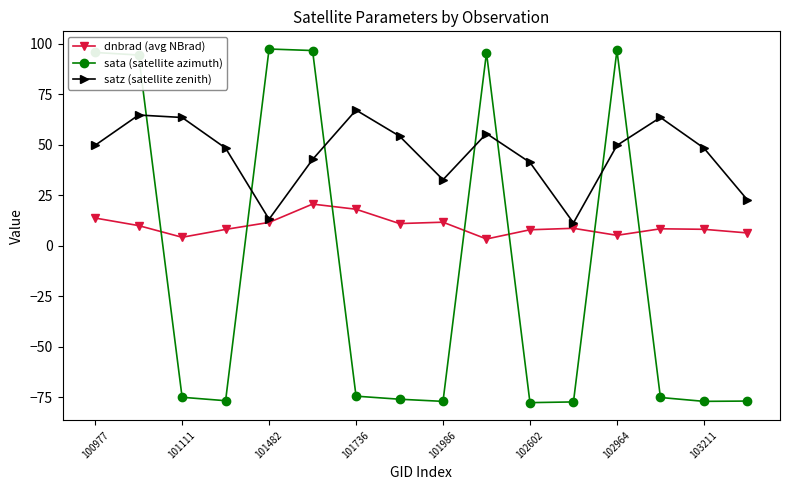

At how many categories does at least one series exceed 72?

6